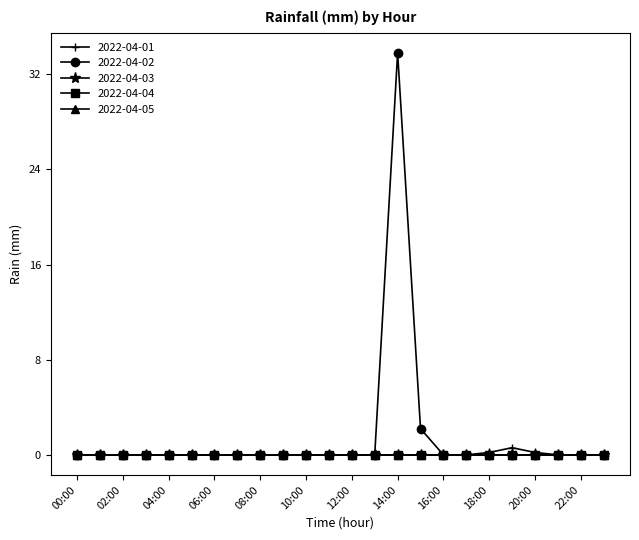

Reading left to right, transcribe all the data shown in this chart.

2022-04-01: 0.0	0.0	0.0	0.0	0.0	0.0	0.0	0.0	0.0	0.0	0.0	0.0	0.0	0.0	0.0	0.0	0.0	0.0	0.2	0.6	0.2	0.0	0.0	0.0
2022-04-02: 0.0	0.0	0.0	0.0	0.0	0.0	0.0	0.0	0.0	0.0	0.0	0.0	0.0	0.0	33.8	2.2	0.0	0.0	0.0	0.0	0.0	0.0	0.0	0.0
2022-04-03: 0.0	0.0	0.0	0.0	0.0	0.0	0.0	0.0	0.0	0.0	0.0	0.0	0.0	0.0	0.0	0.0	0.0	0.0	0.0	0.0	0.0	0.0	0.0	0.0
2022-04-04: 0.0	0.0	0.0	0.0	0.0	0.0	0.0	0.0	0.0	0.0	0.0	0.0	0.0	0.0	0.0	0.0	0.0	0.0	0.0	0.0	0.0	0.0	0.0	0.0
2022-04-05: 0.0	0.0	0.0	0.0	0.0	0.0	0.0	0.0	0.0	0.0	0.0	0.0	0.0	0.0	0.0	0.0	0.0	0.0	0.0	0.0	0.0	0.0	0.0	0.0